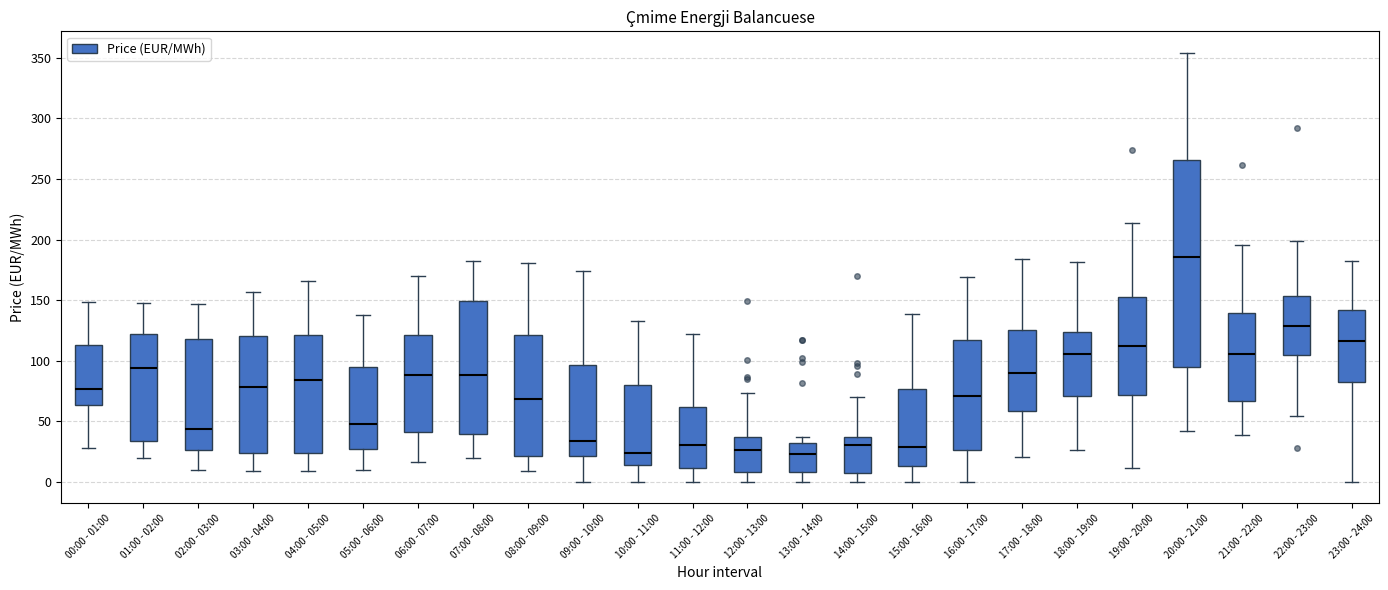

Reading left to right, read every box against the y-axis: the position of its median line, the range the box covers, and the ends of its whiskers. The values are not printed on the chart, so give them approximately, as read against the axis.

00:00 - 01:00: median 75, box 65 to 115, whiskers 30 to 150
01:00 - 02:00: median 95, box 35 to 120, whiskers 20 to 145
02:00 - 03:00: median 45, box 25 to 120, whiskers 10 to 145
03:00 - 04:00: median 80, box 25 to 120, whiskers 10 to 155
04:00 - 05:00: median 85, box 25 to 120, whiskers 10 to 165
05:00 - 06:00: median 50, box 25 to 95, whiskers 10 to 135
06:00 - 07:00: median 90, box 40 to 120, whiskers 15 to 170
07:00 - 08:00: median 90, box 40 to 150, whiskers 20 to 180
08:00 - 09:00: median 70, box 20 to 120, whiskers 10 to 180
09:00 - 10:00: median 35, box 20 to 95, whiskers 0 to 175
10:00 - 11:00: median 25, box 15 to 80, whiskers 0 to 135
11:00 - 12:00: median 30, box 10 to 60, whiskers 0 to 120
12:00 - 13:00: median 25, box 10 to 35, whiskers 0 to 75
13:00 - 14:00: median 25, box 10 to 30, whiskers 0 to 35
14:00 - 15:00: median 30, box 10 to 35, whiskers 0 to 70
15:00 - 16:00: median 30, box 15 to 75, whiskers 0 to 140
16:00 - 17:00: median 70, box 25 to 115, whiskers 0 to 170
17:00 - 18:00: median 90, box 60 to 125, whiskers 20 to 185
18:00 - 19:00: median 105, box 70 to 125, whiskers 25 to 180
19:00 - 20:00: median 110, box 70 to 150, whiskers 10 to 215
20:00 - 21:00: median 185, box 95 to 265, whiskers 40 to 355
21:00 - 22:00: median 105, box 65 to 140, whiskers 40 to 195
22:00 - 23:00: median 130, box 105 to 155, whiskers 55 to 200
23:00 - 24:00: median 115, box 85 to 140, whiskers 0 to 185